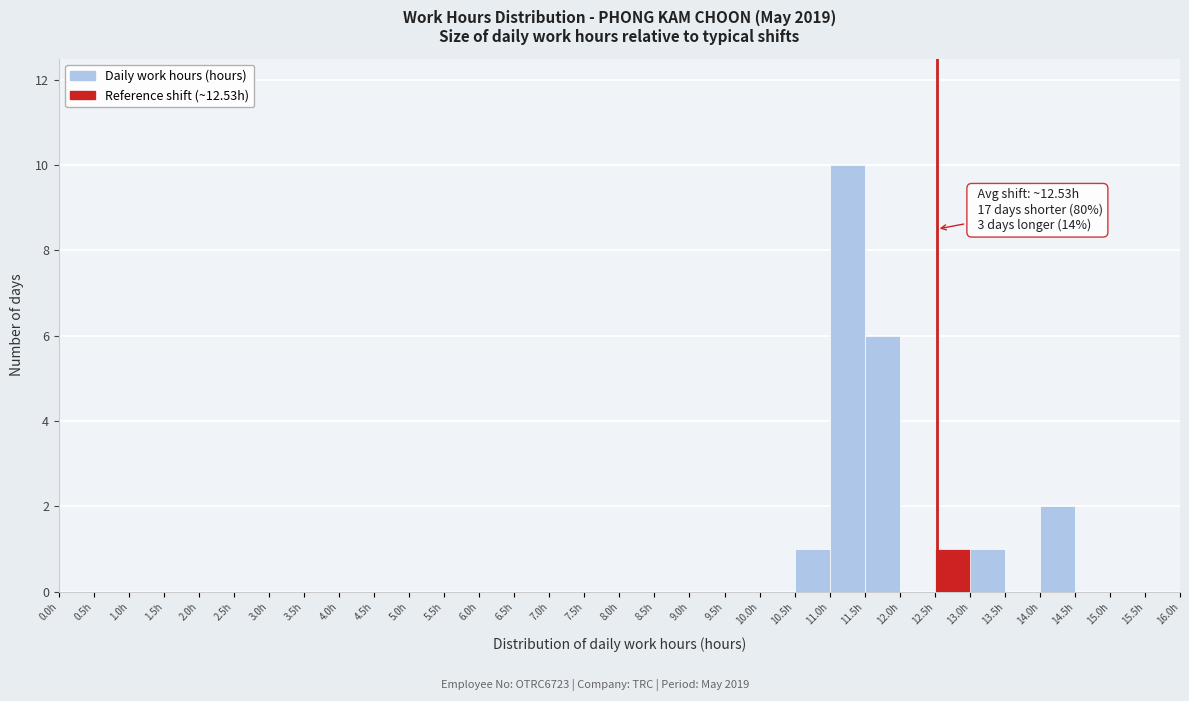

Over which range of the x-axis is the bar tallest?

11.0 to 11.5